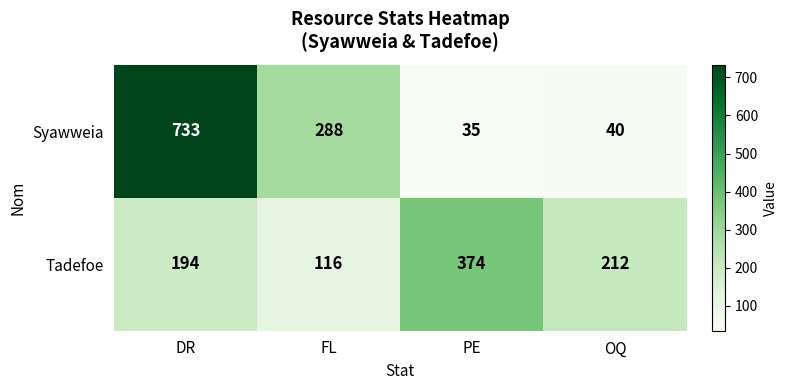

Where is Syawweia nearest to the value 384?

FL